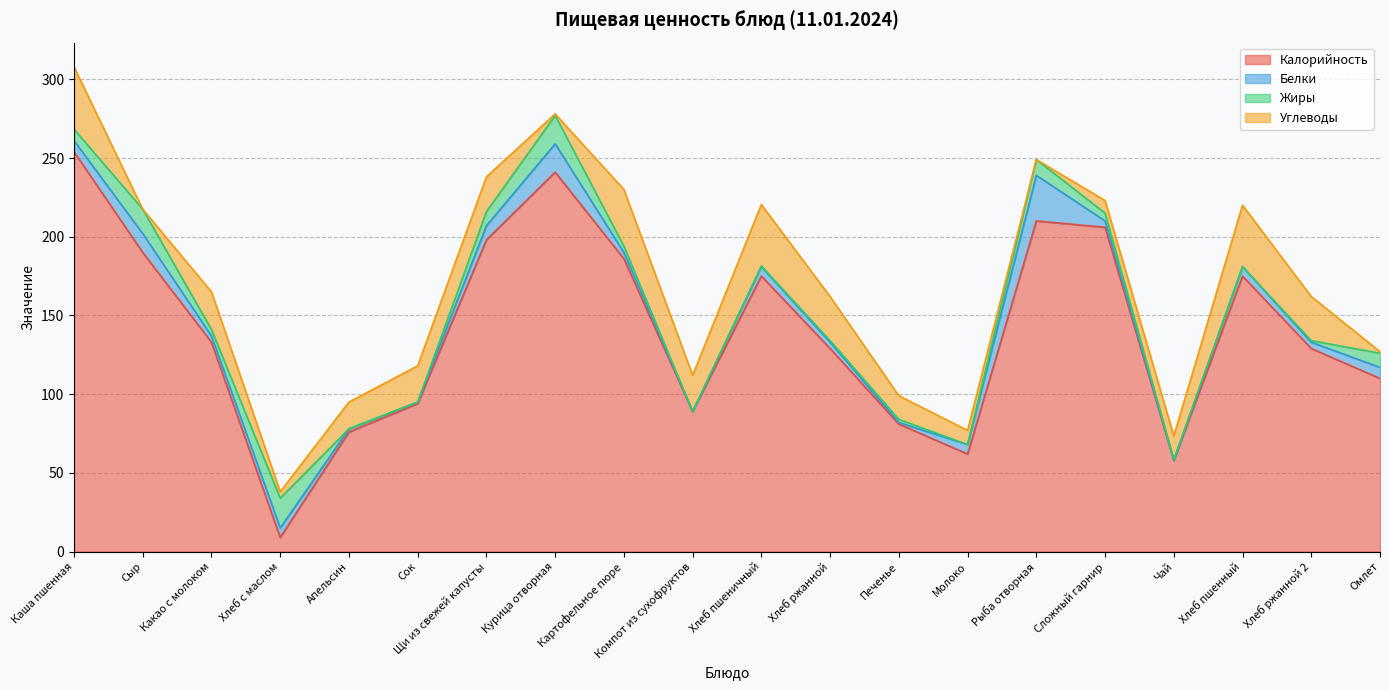

How many data points in Белки are less than 6?

10